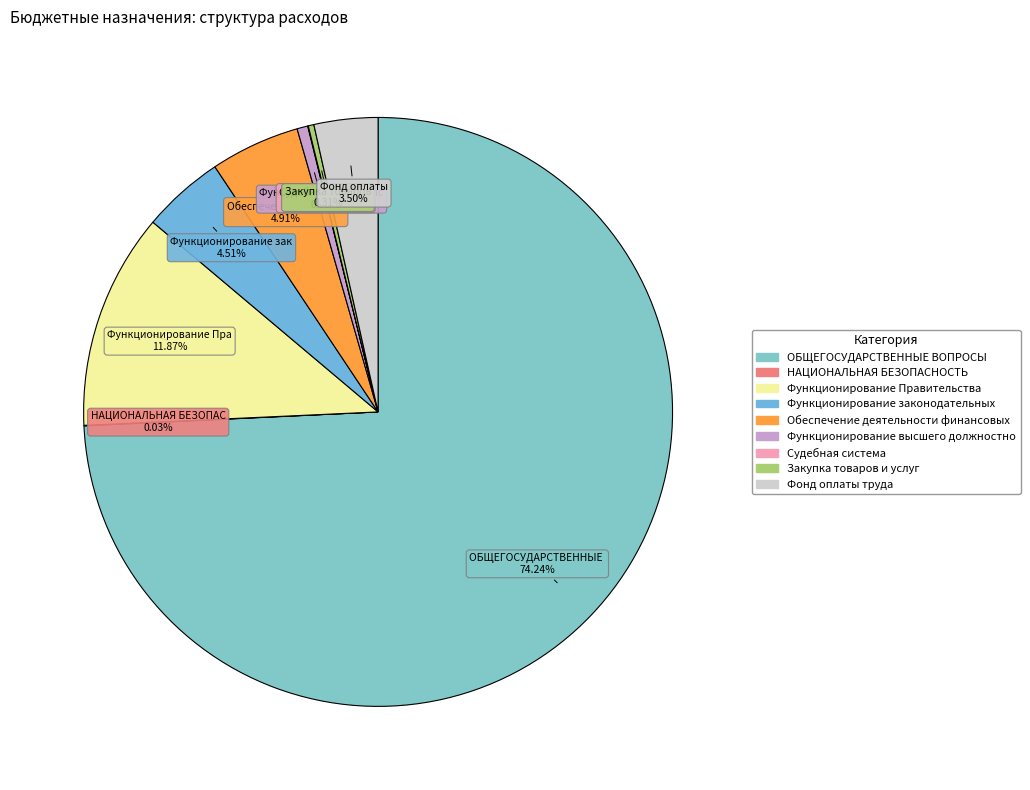

Count the number of slices in the pie.

9